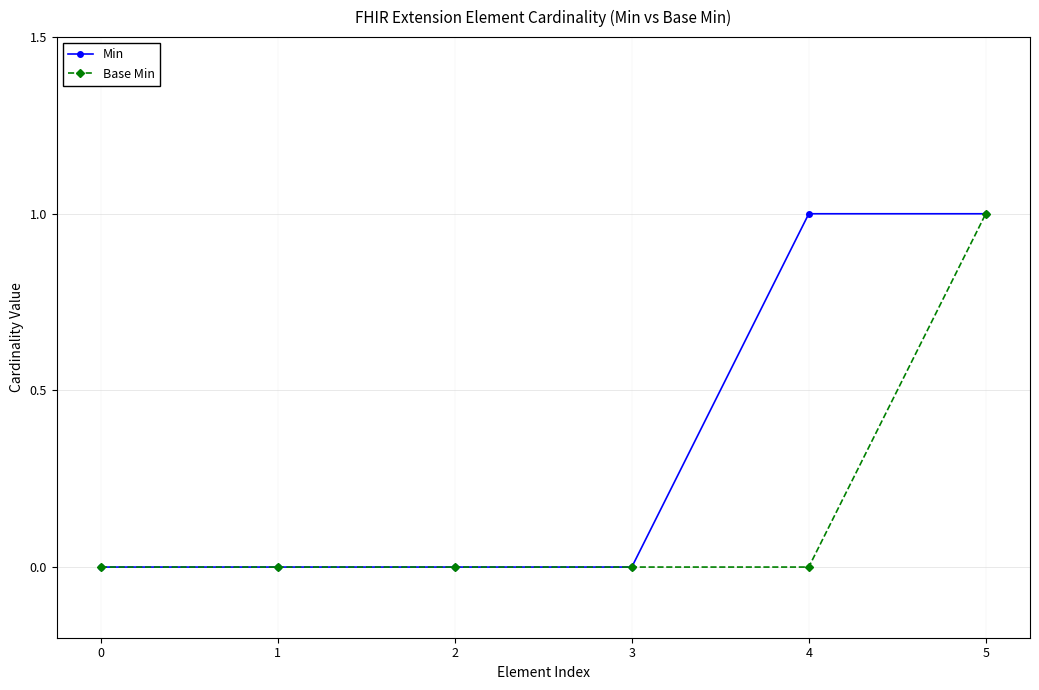

True or false: Min has more than 2 points higher than both neighbors.

False